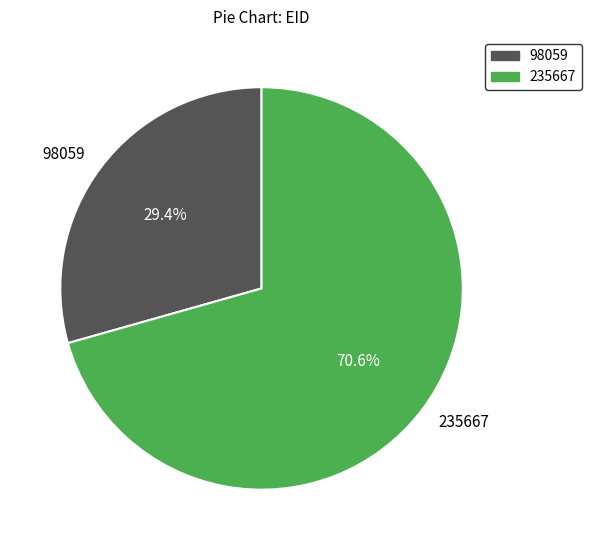

Which slice is the largest?

235667